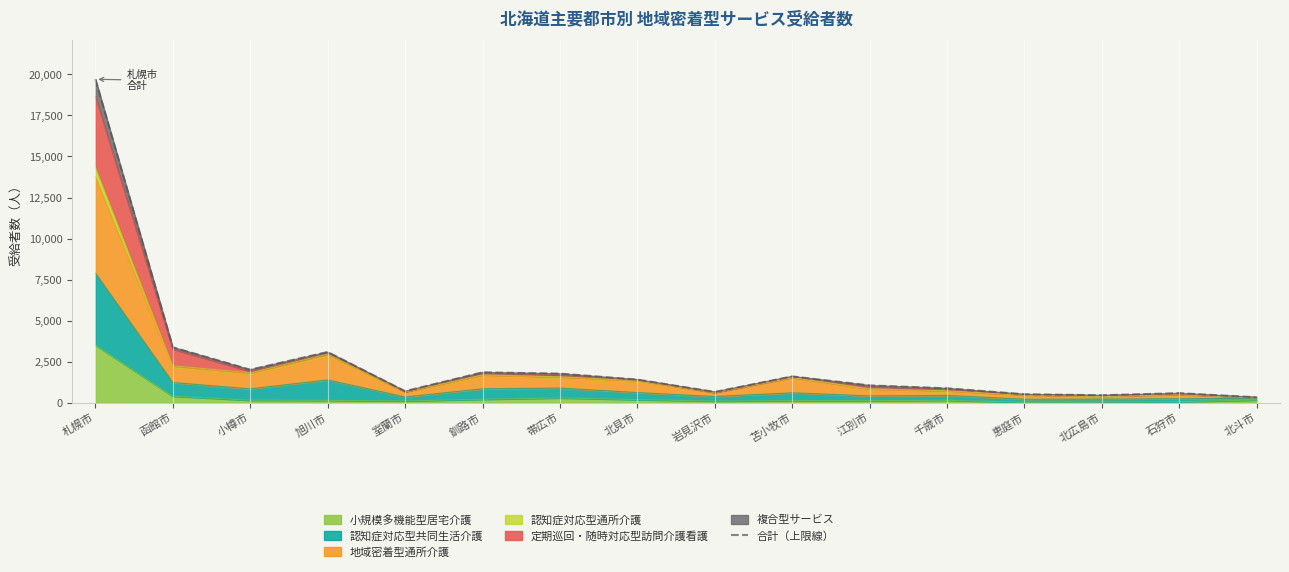

Rank the categories by value from lowest to highest.

北斗市, 北広島市, 恵庭市, 石狩市, 岩見沢市, 室蘭市, 千歳市, 江別市, 北見市, 苫小牧市, 帯広市, 釧路市, 小樽市, 旭川市, 函館市, 札幌市